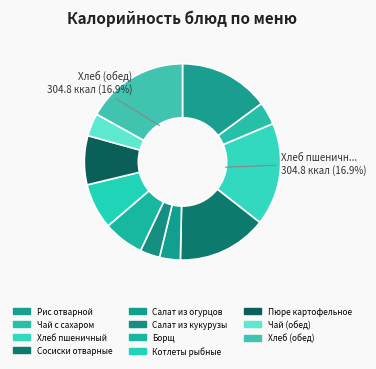

Which slice is the largest?

Хлеб пшеничный